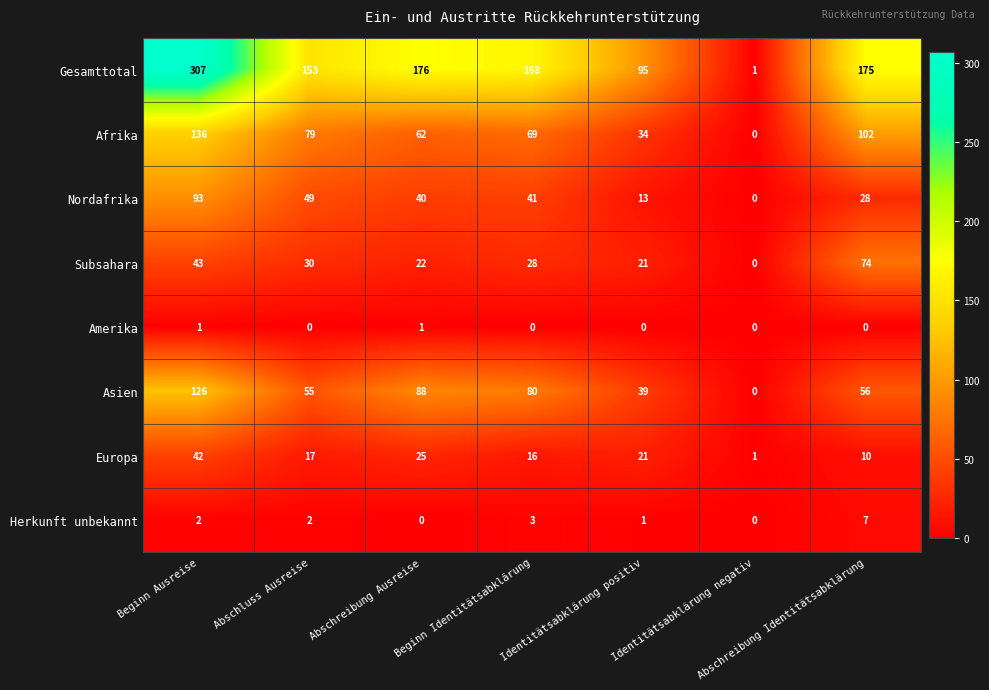

How many distinct data groups are displayed?

8